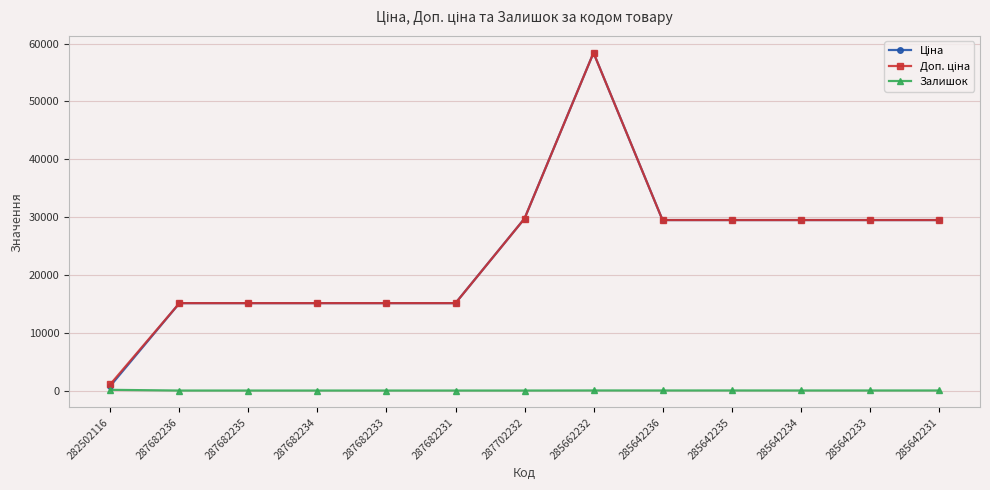

What is the maximum value shown in the chart?

58426.5